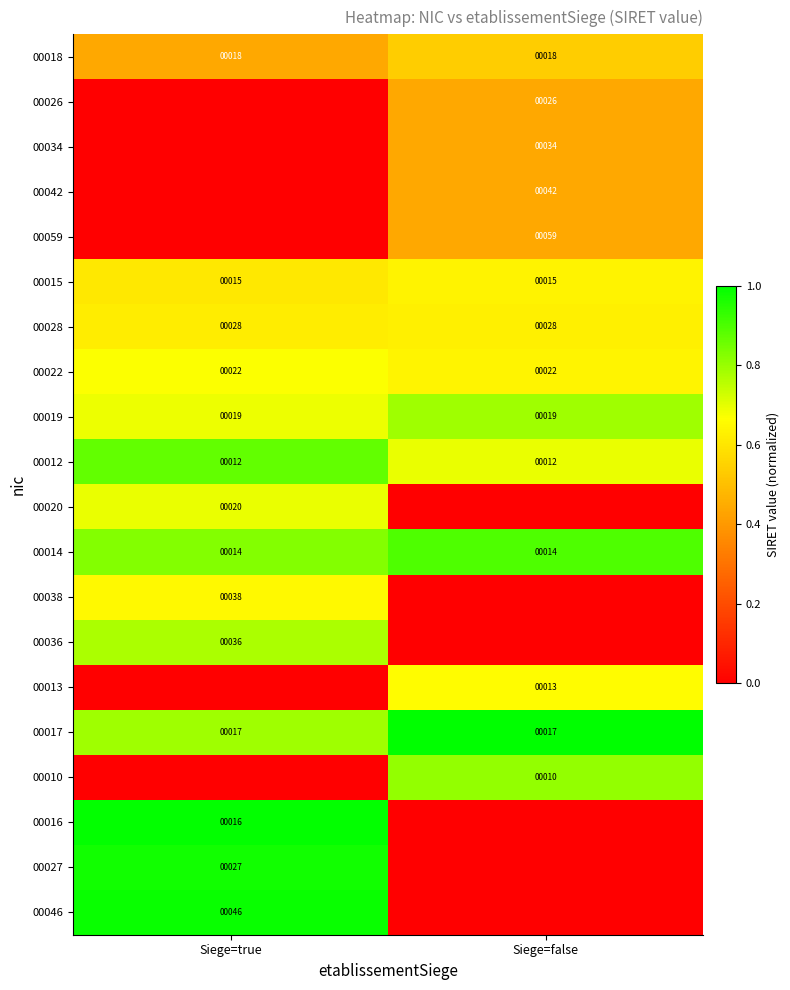

Which label corresponds to the largest value in the chart?

Siege=false